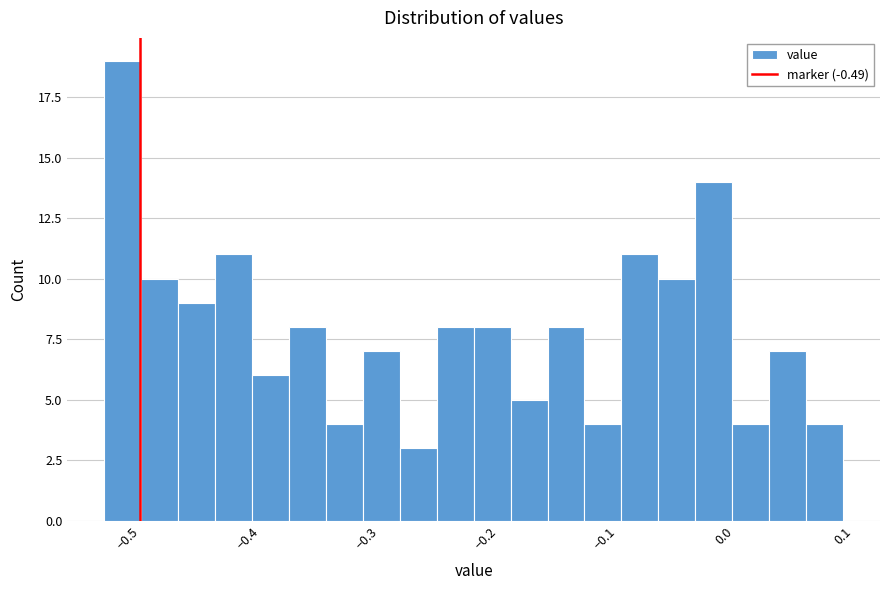

Read against the x-axis, roughly where is the centre of the tallest bar?

-0.50